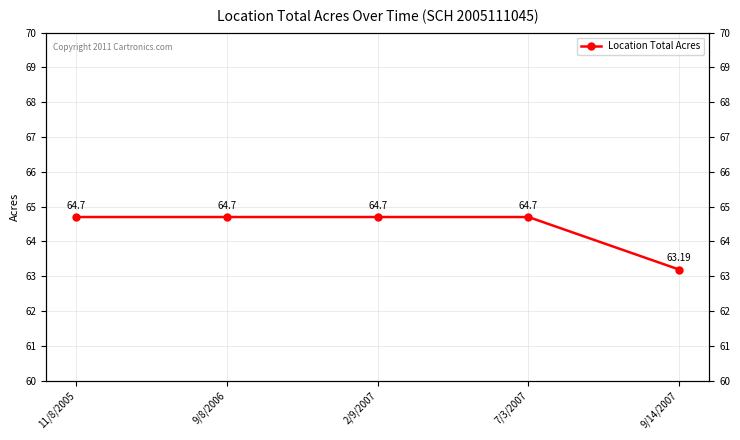

The value at 11/8/2005 is 64.7. True or false?

True